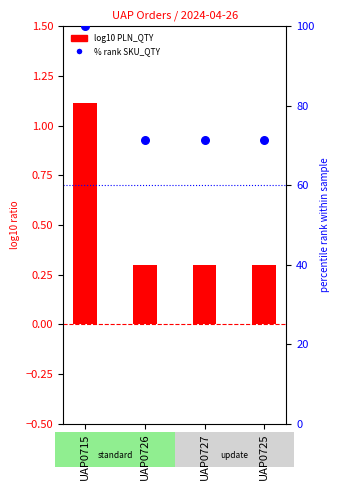

What is the total value across all series at UAP0727?

71.7